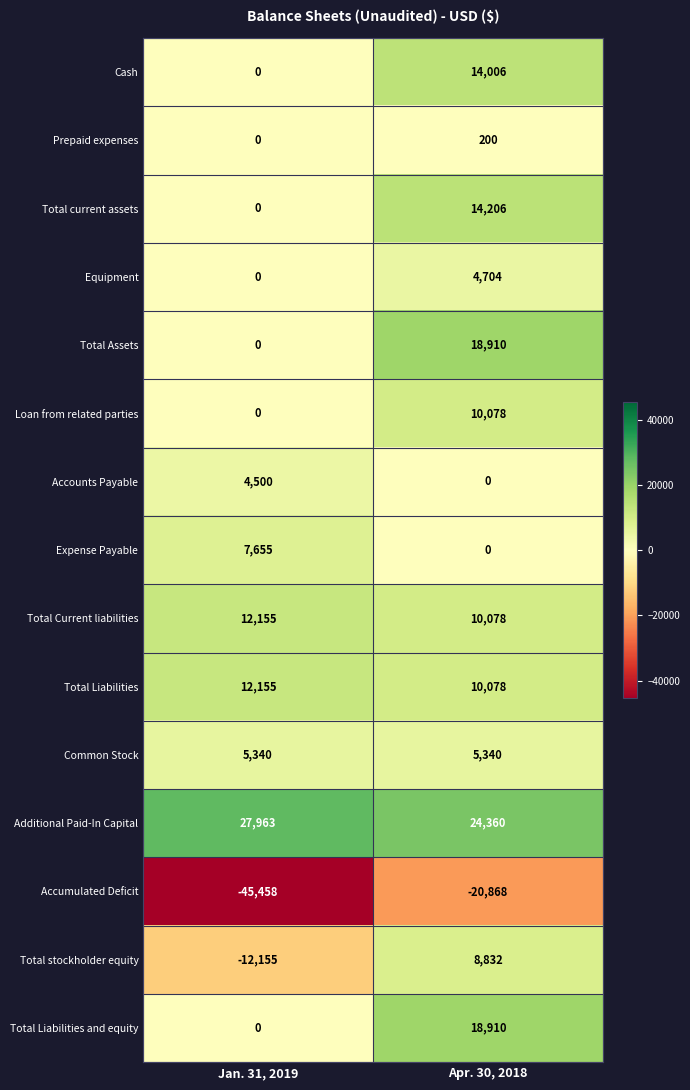

At which label is Equipment closest to 2352?

Jan. 31, 2019